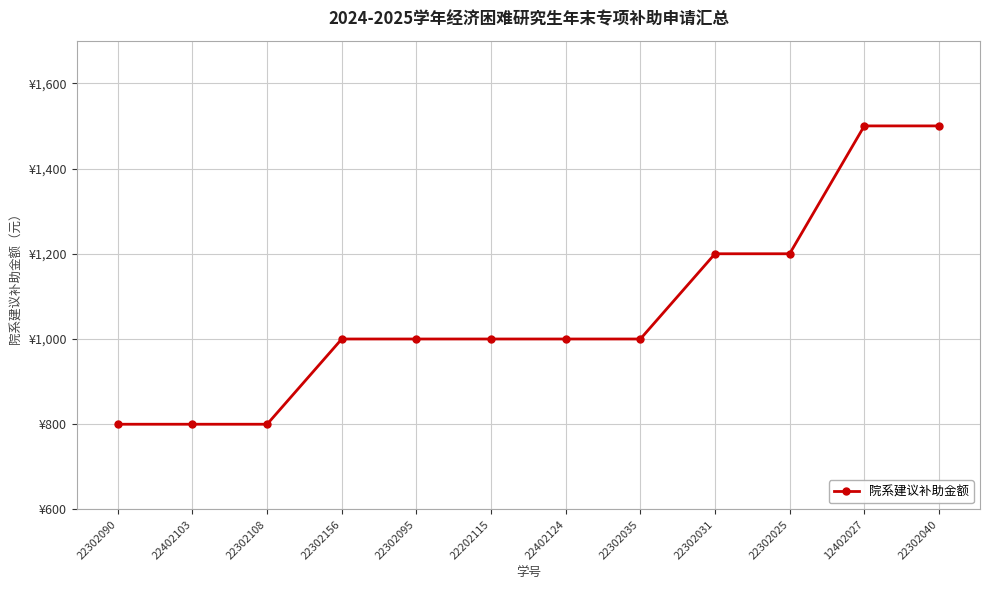

Does the chart have visible grid lines?

Yes